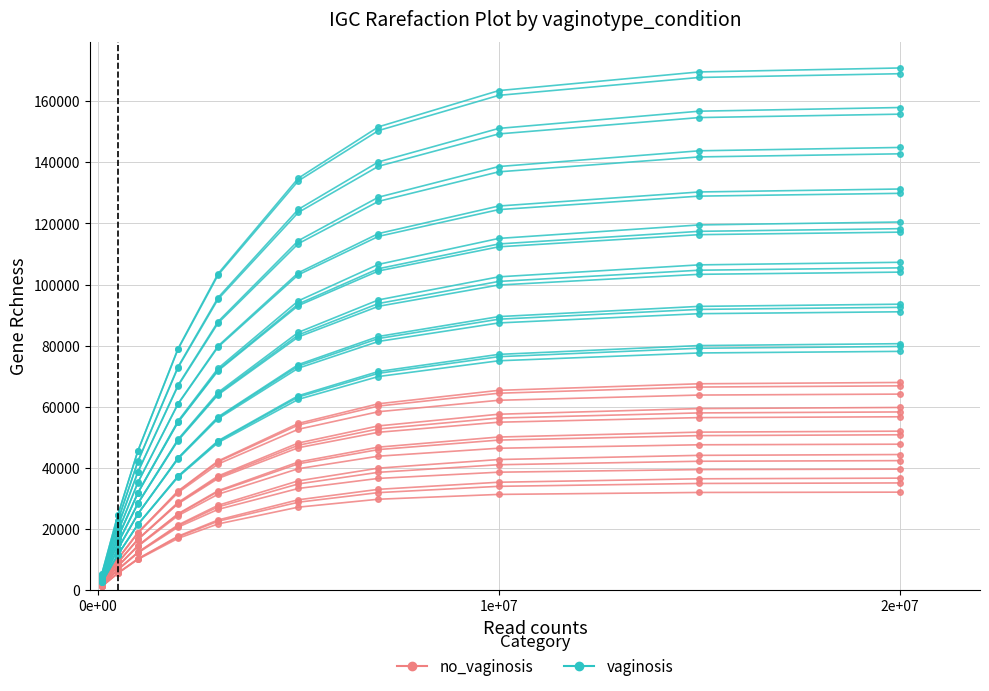

What is the average value of the vaginosis series?

48366.7